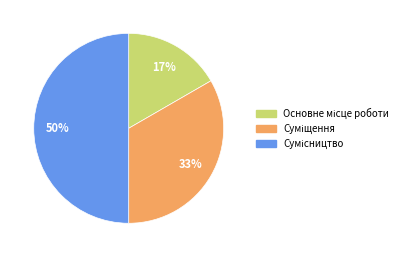

To the nearest percent, what is the average slice percentage?

33%